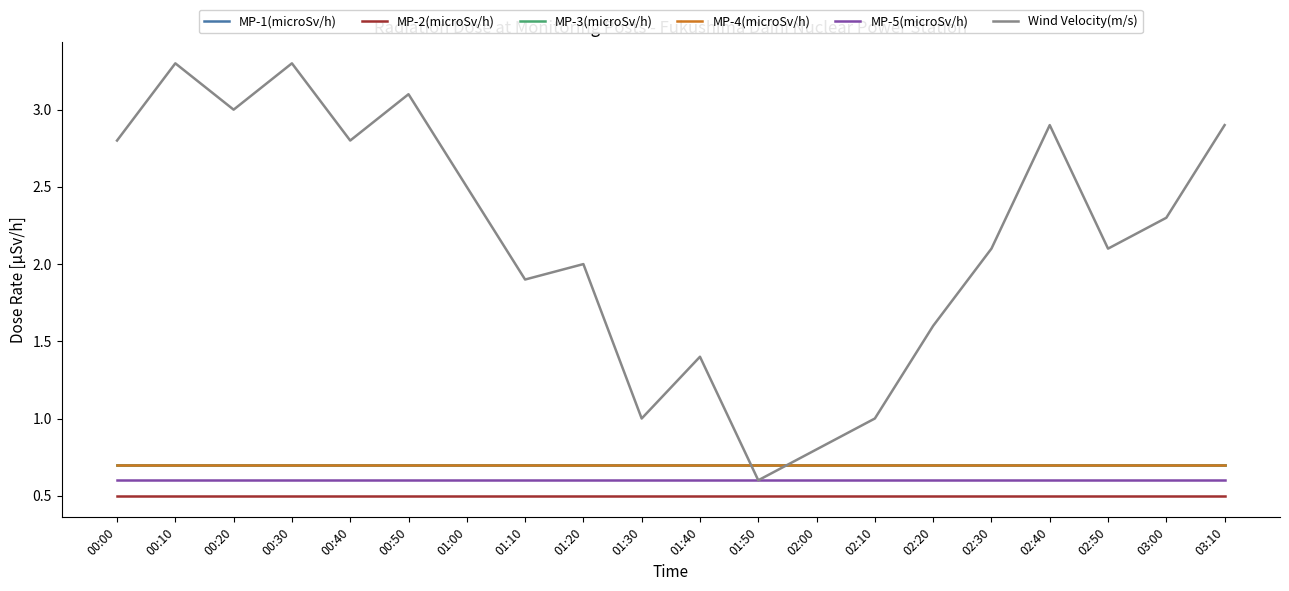

How many lines are shown in the chart?

6